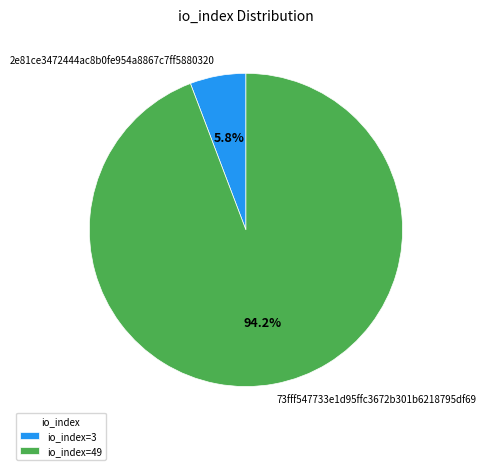

Is there a majority slice in this chart?

Yes